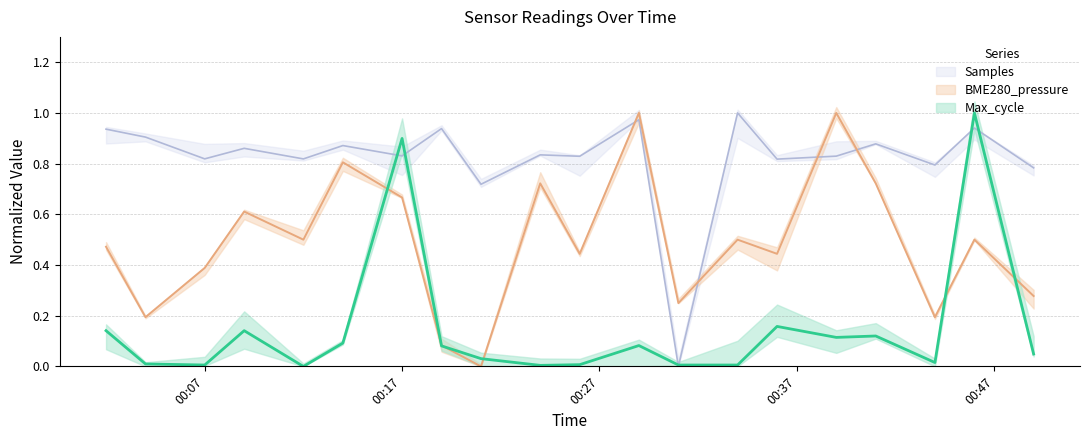

What is the maximum value shown in the chart?

1.0